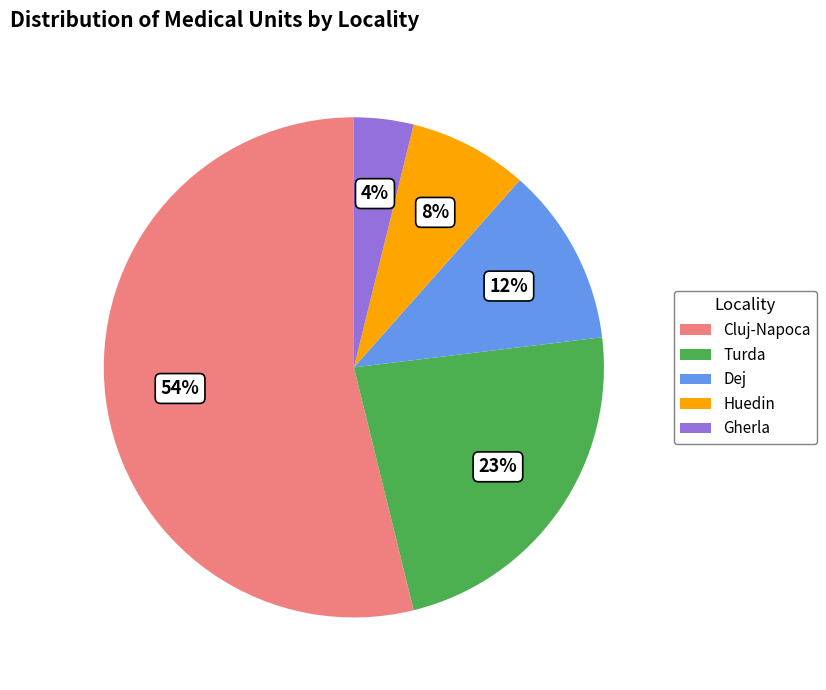

To the nearest percent, what is the average slice percentage?

20%